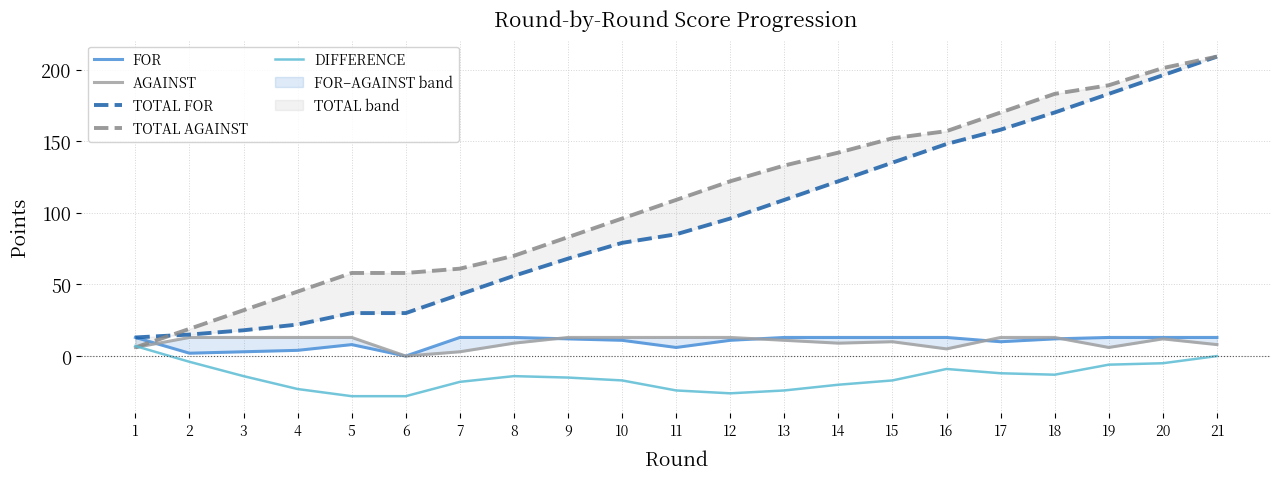

Where is DIFFERENCE nearest to the value -10?

16